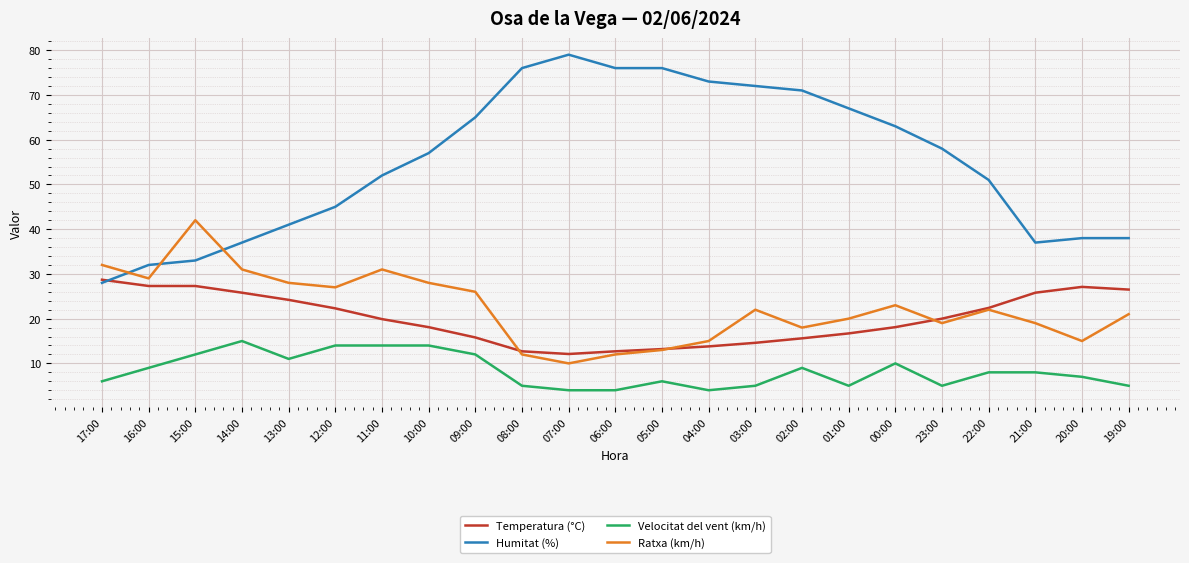

Which category has the highest value in the Humitat (%) series?

07:00